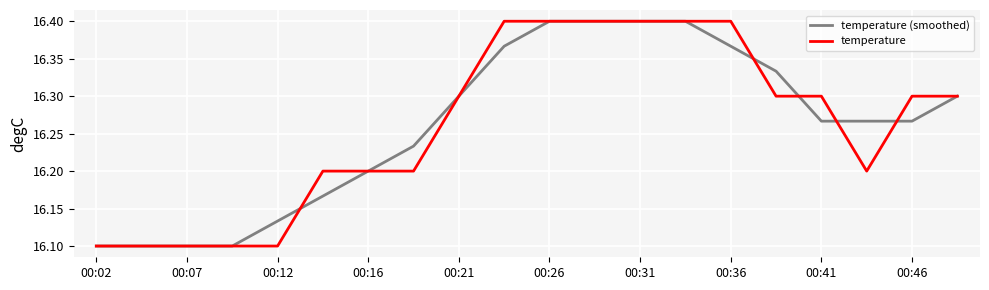

The temperature series shows 16.1 at 00:02. True or false?

True